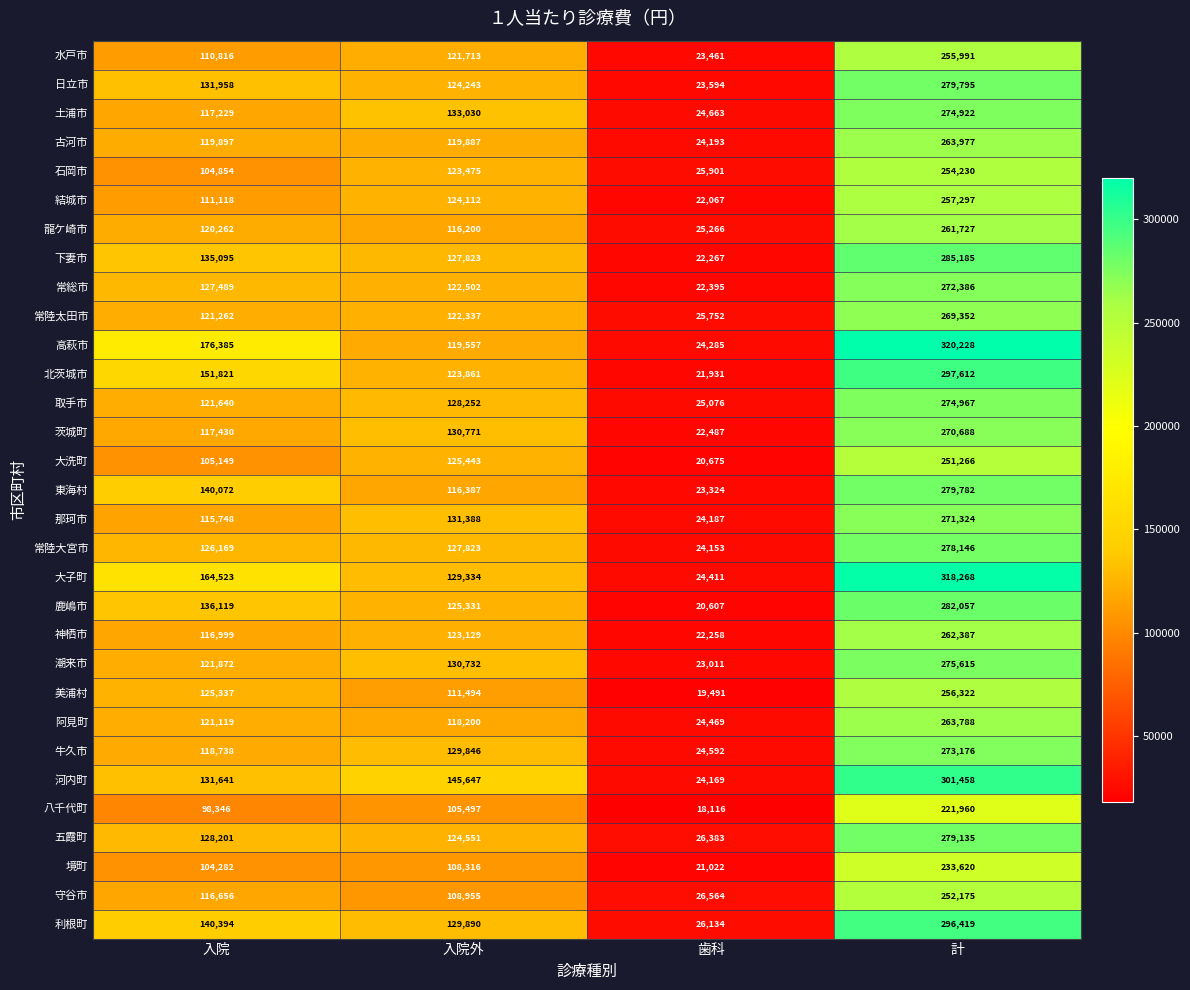

What is the difference between the maximum and minimum values in the 境町 series?

212598